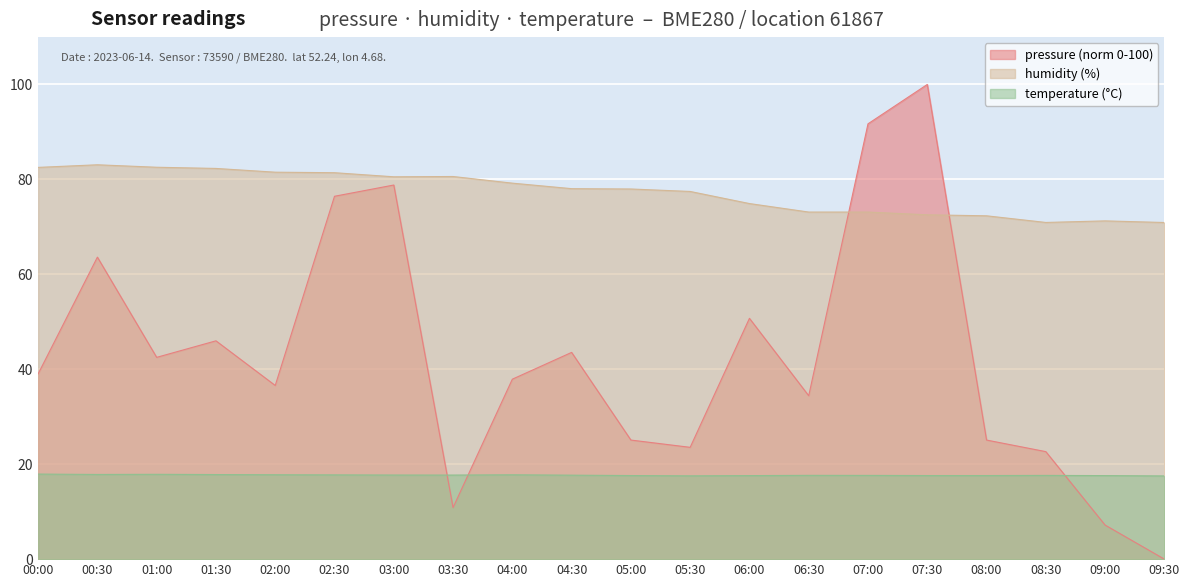

What is the value of the pressure point at the 4th from the left?

46.0